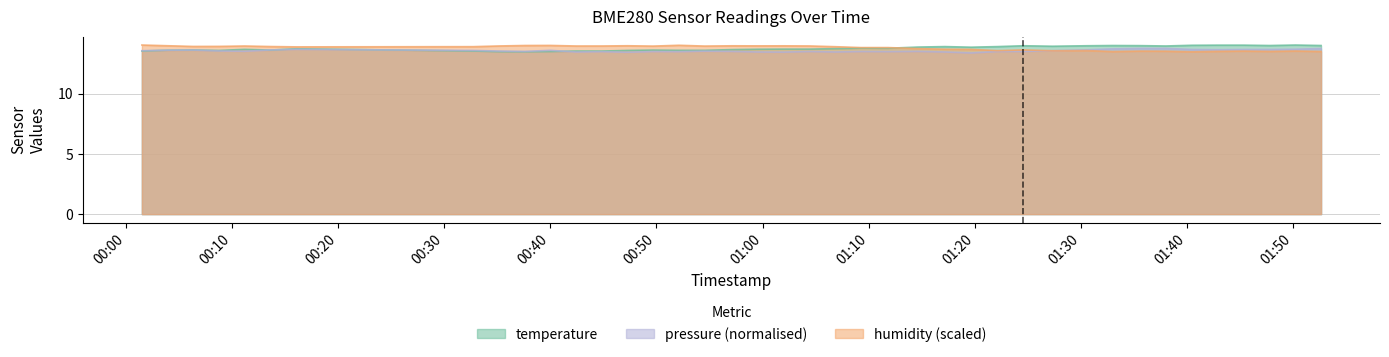

True or false: humidity has more than 0 interior local peaks.

True